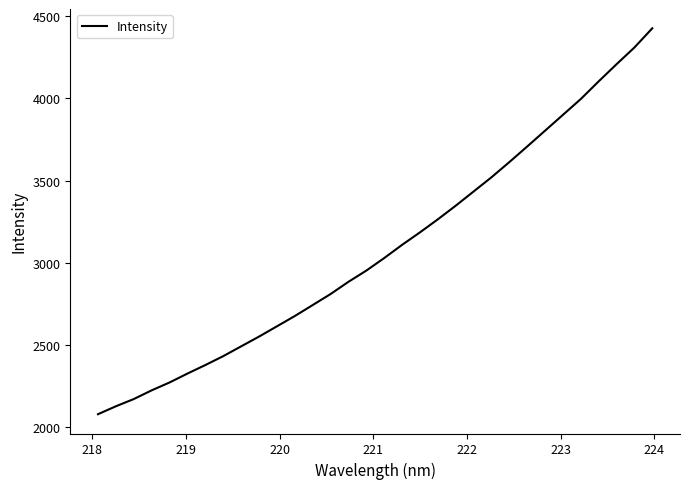

What is the minimum value shown in the chart?

2080.4